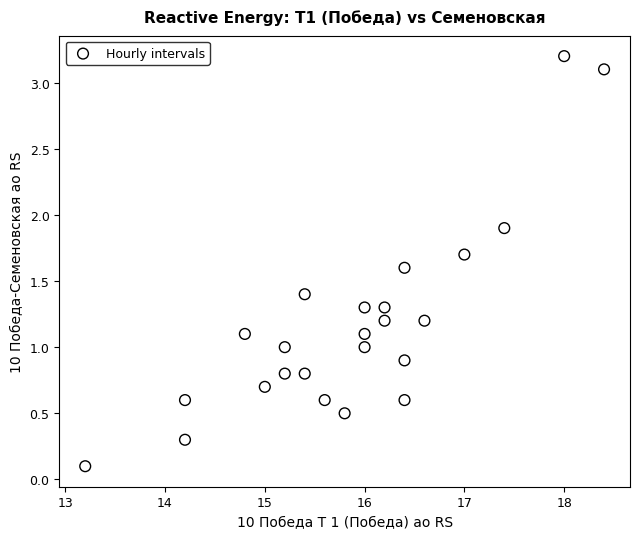

What is the range of X values (max minus min)?

5.2